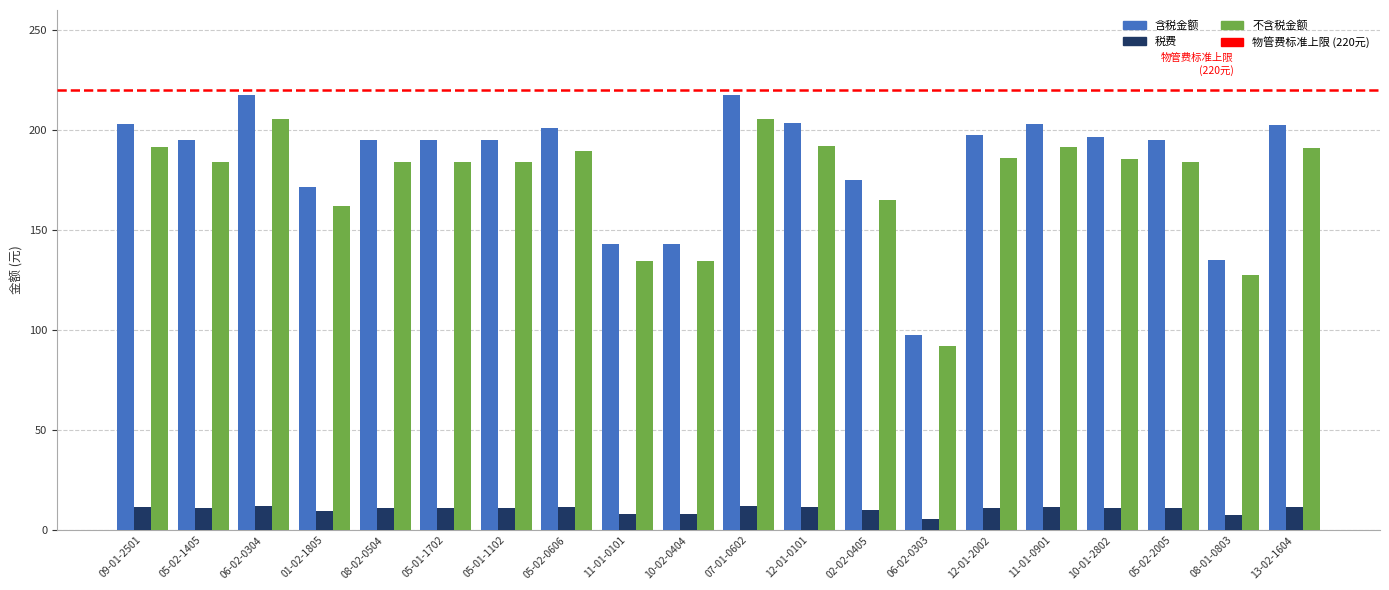

Which series changed the most between 01-02-1805 and 08-01-0803?

含税金额